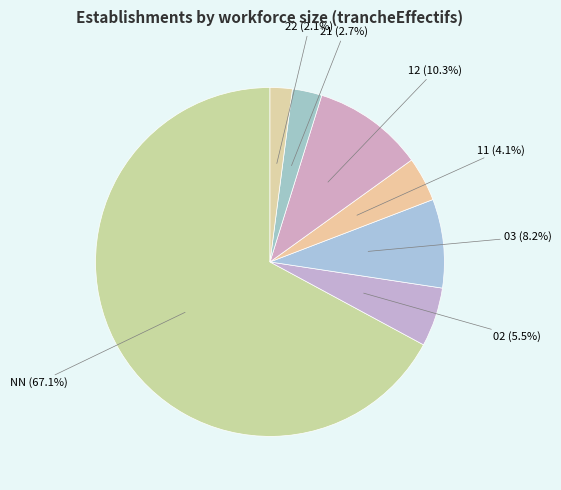

Which slice is the smallest?

22